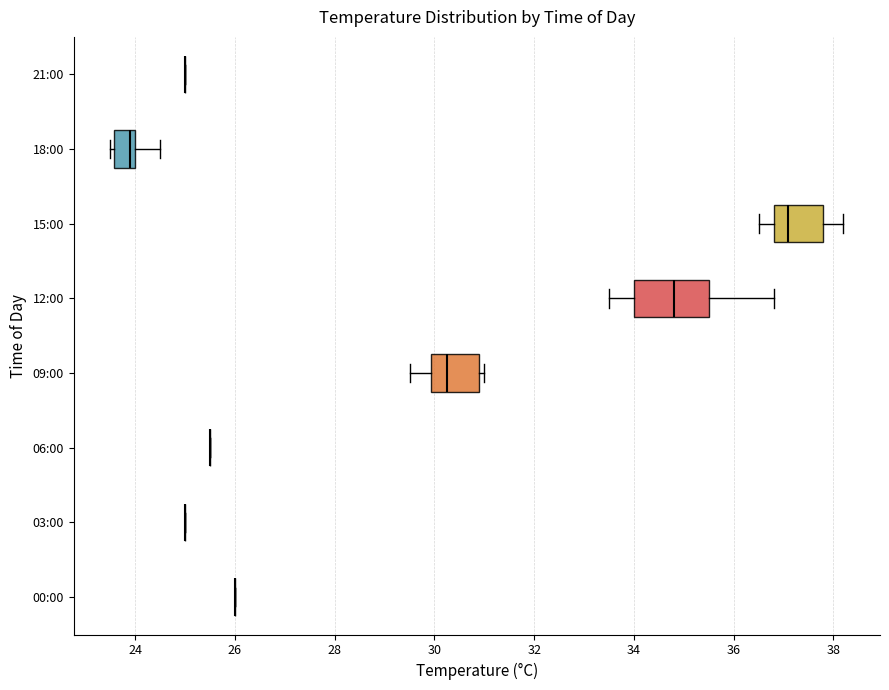

Which box is the widest, from its left edge to its right edge?

12:00